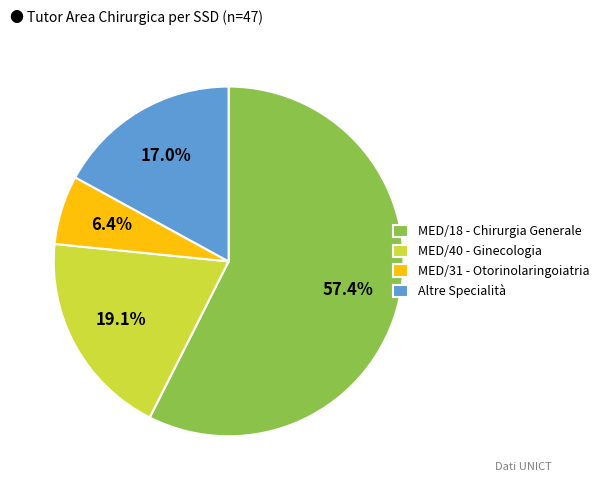

Between MED/18 - Chirurgia Generale and MED/40 - Ginecologia, which is larger?

MED/18 - Chirurgia Generale